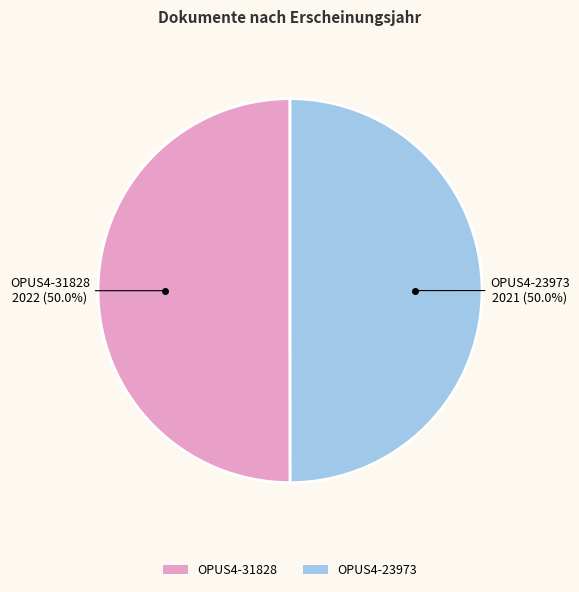

Approximately how many times larger is the value at OPUS4-23973 compared to OPUS4-31828?

1.0